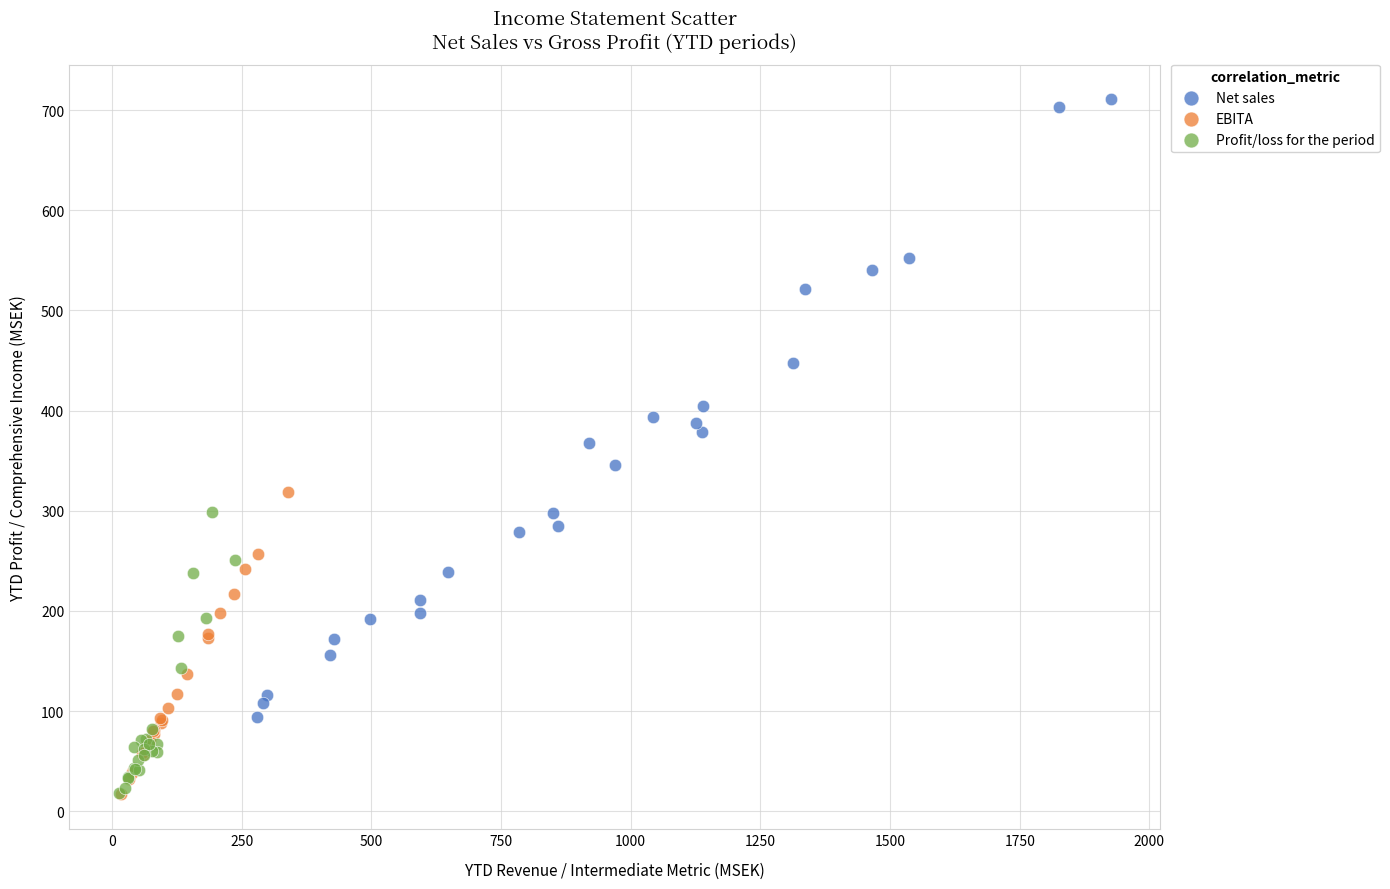

Which series has the widest spread of Y values?

Net sales